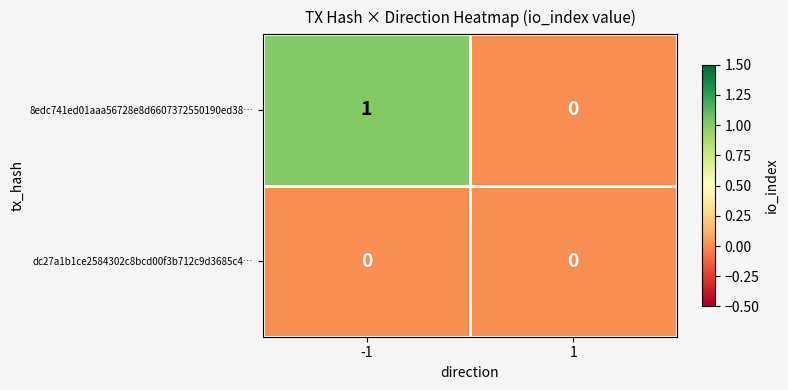

The value of 8edc741ed01aaa56728e8d6607372550190ed38… at 1 is 0. True or false?

True